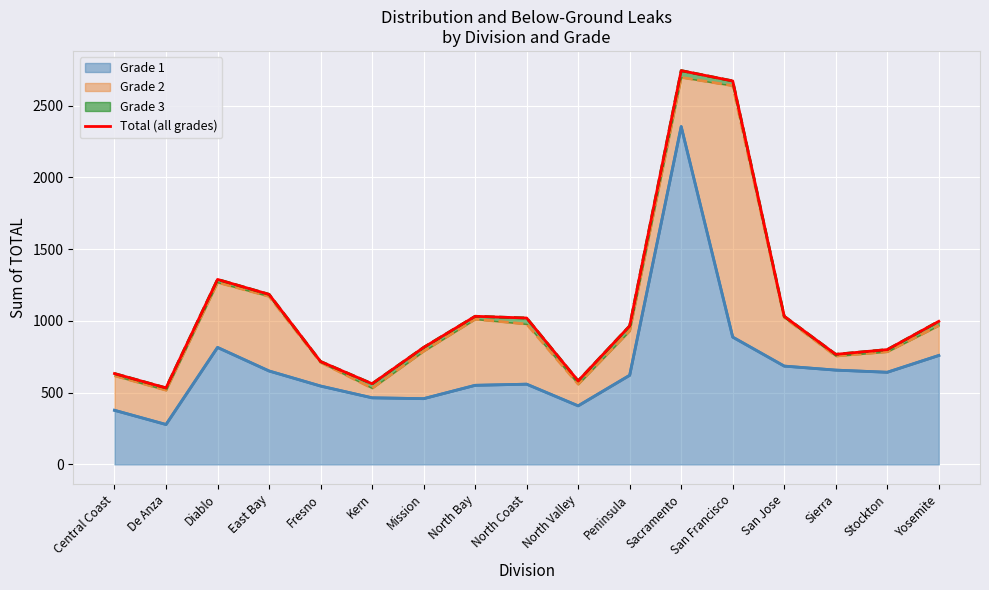

At which label is Grade 1 closest to 1316?

San Francisco